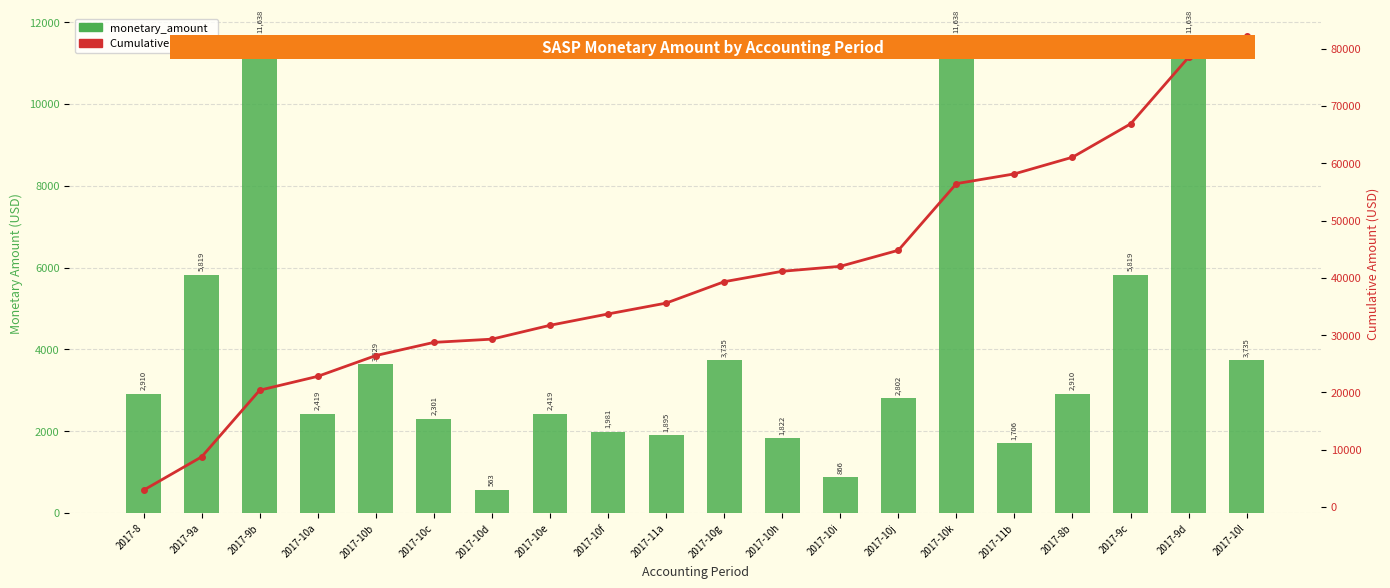

Is it true that Cumulative Amount equals 61051.8 at 2017-8b?

True